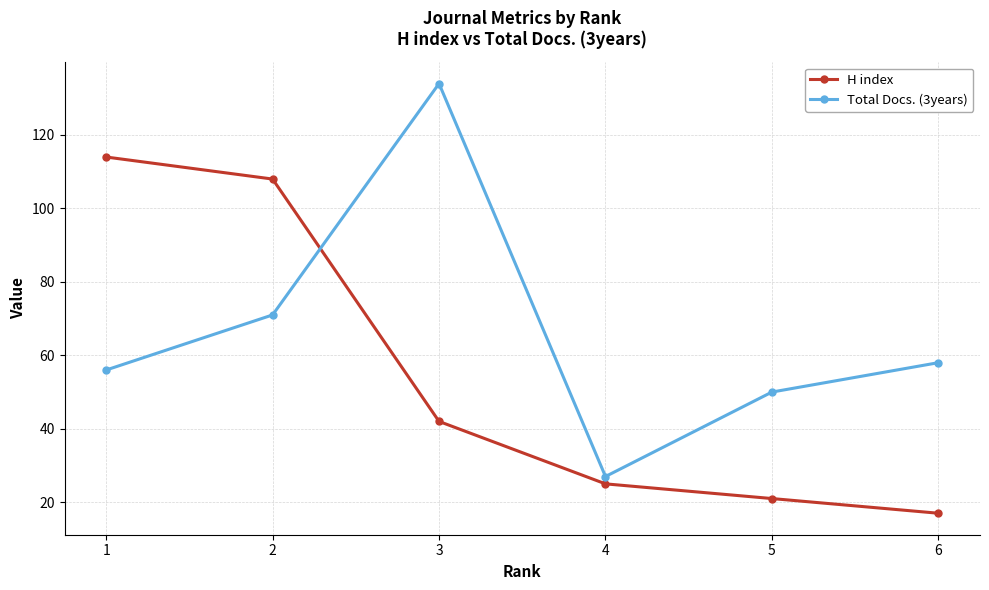

What is the sum of the Total Docs. (3years) values at 3 and 1?

190